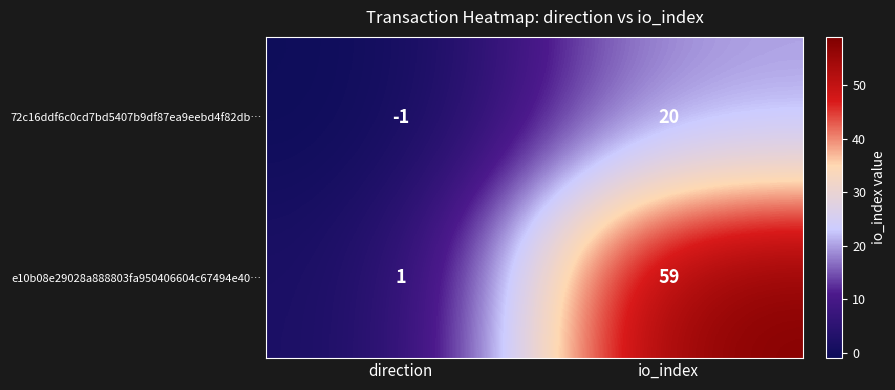

Rank the series at io_index from highest to lowest value.

e10b08e29028a888803fa950406604c67494e40…, 72c16ddf6c0cd7bd5407b9df87ea9eebd4f82db…